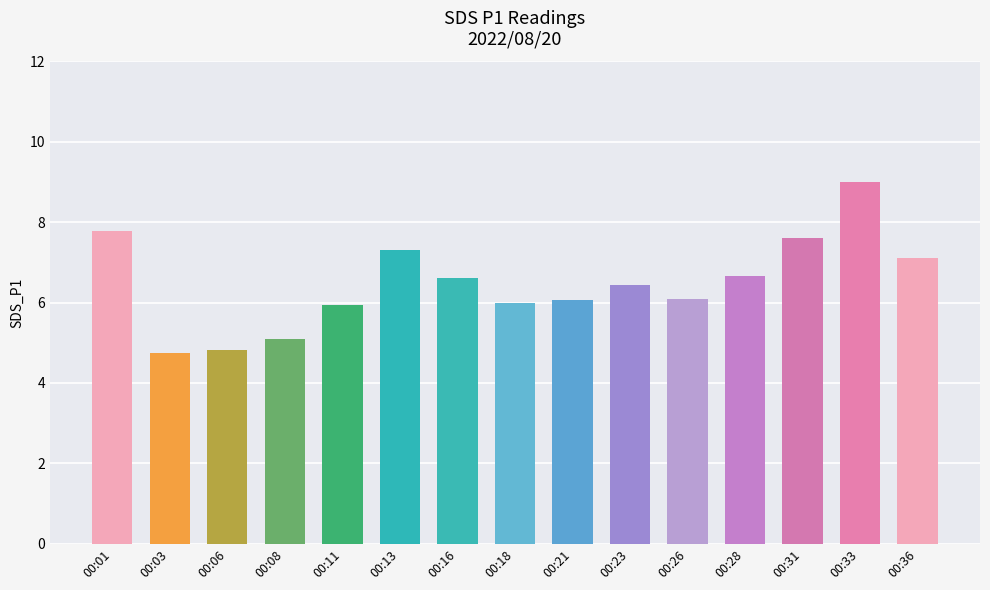

What is the smallest value displayed?

4.8